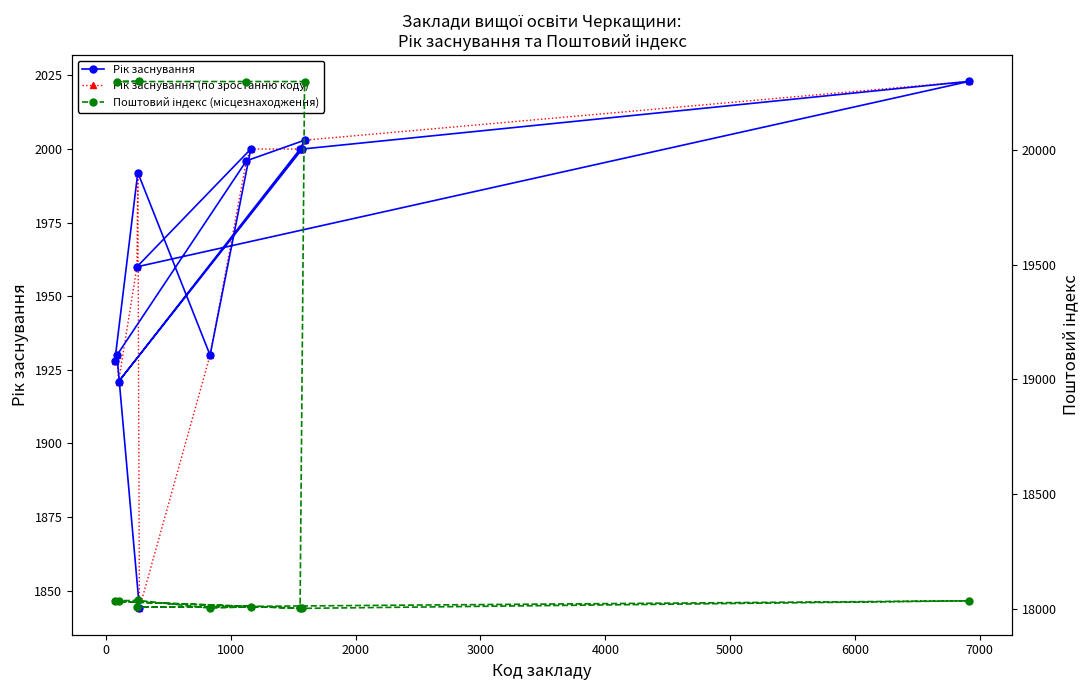

Rank the series by their maximum value, from lowest to highest.

Рік заснування, Рік заснування (по зростанню коду), Поштовий індекс (місцезнаходження)